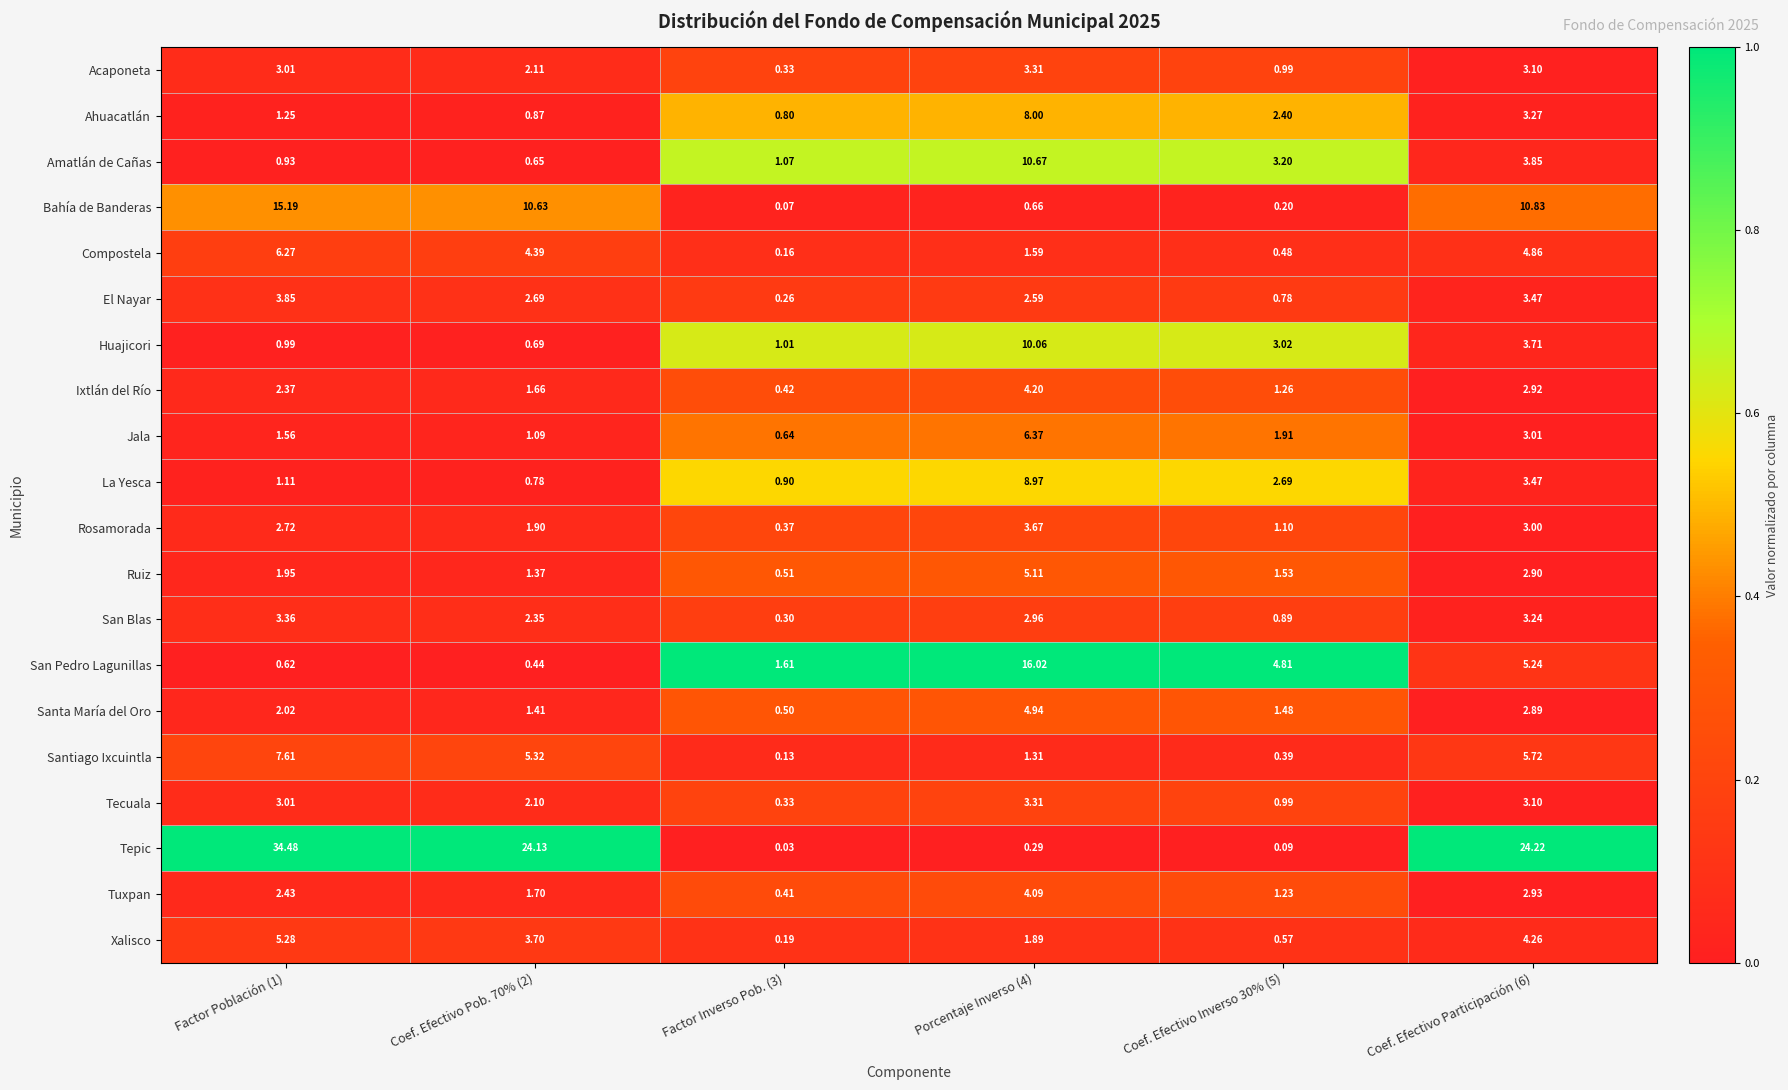

Which series has the largest total across all categories?

Tepic